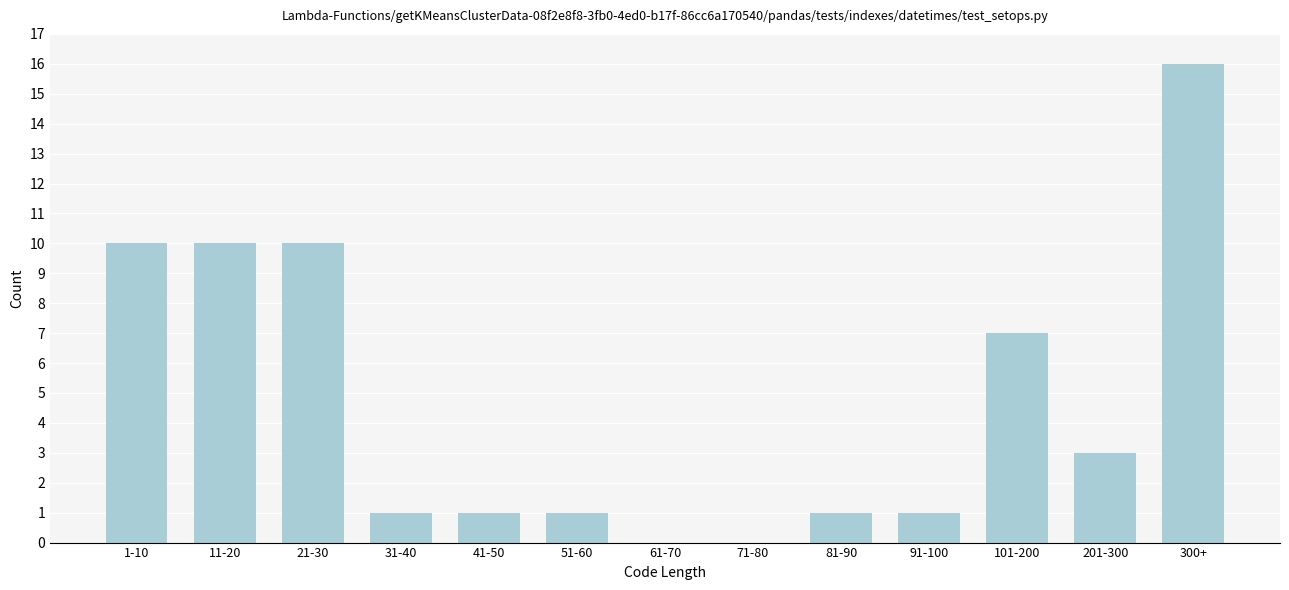

Reading left to right, list all the values displayed in this chart.

1-10=10	11-20=10	21-30=10	31-40=1	41-50=1	51-60=1	61-70=0	71-80=0	81-90=1	91-100=1	101-200=7	201-300=3	300+=16